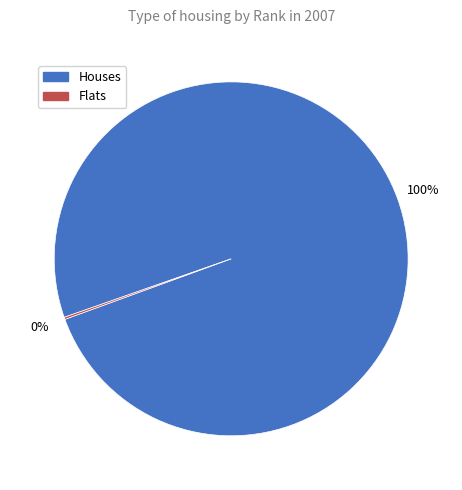

Which category has the biggest portion of the pie?

Houses